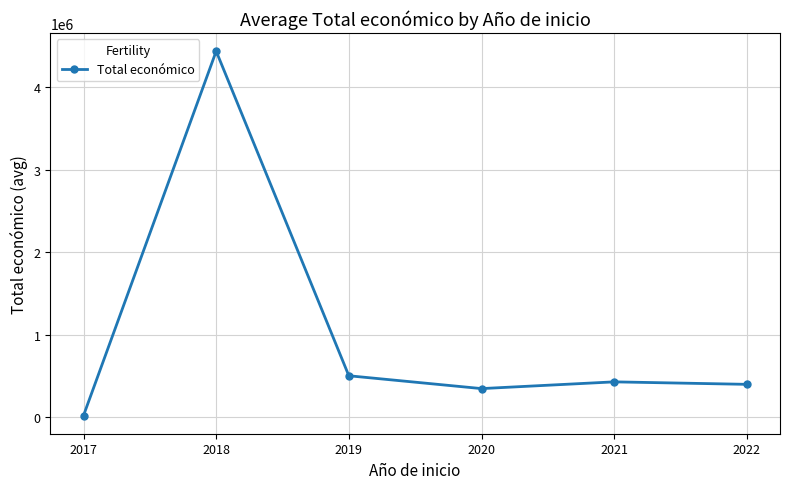

The value at 2022 is 400310.7. True or false?

True